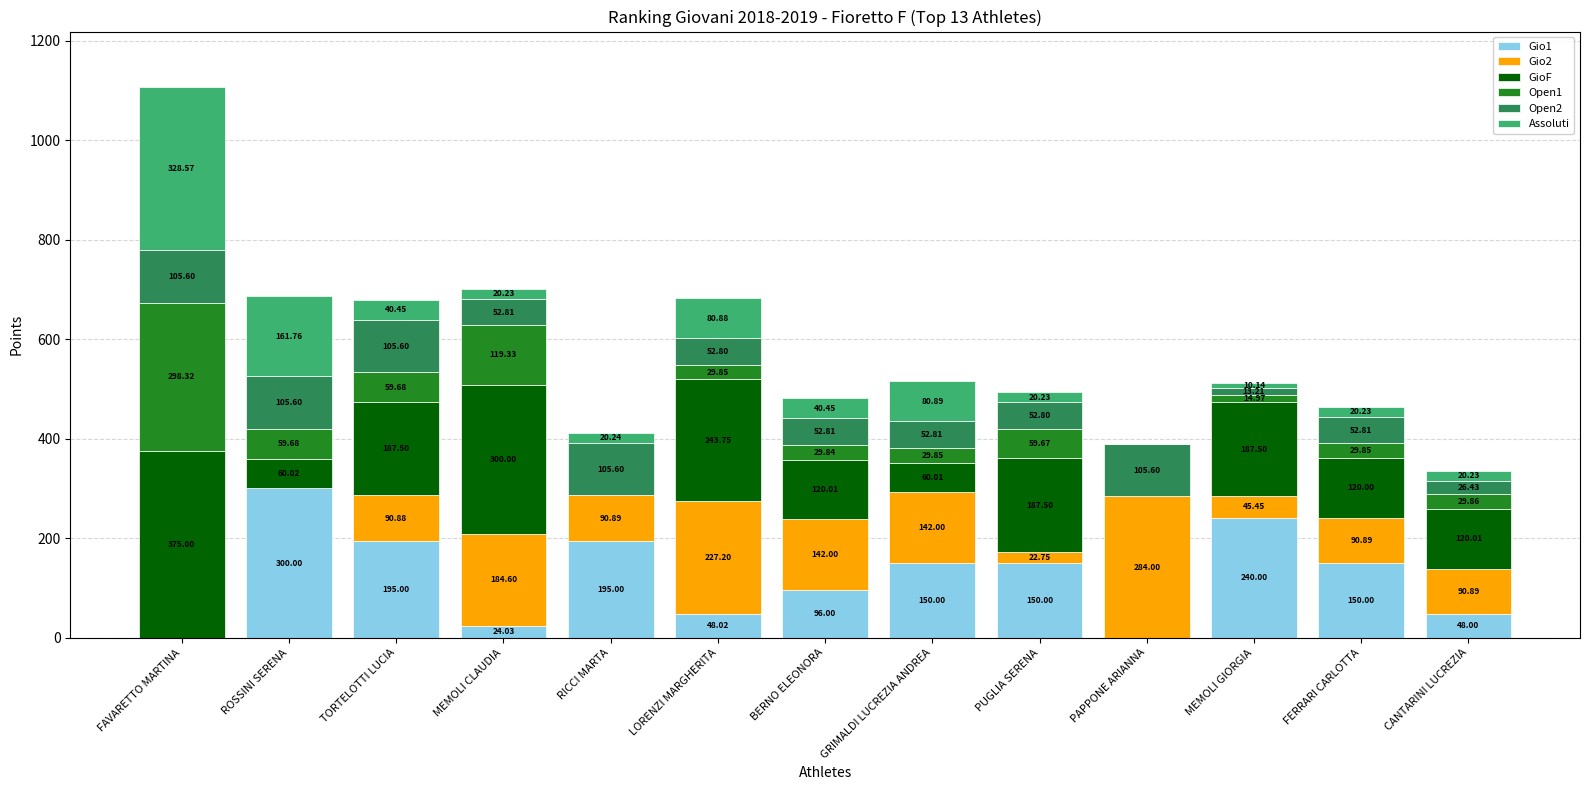

What is the total value across all series at BERNO ELEONORA?

481.1